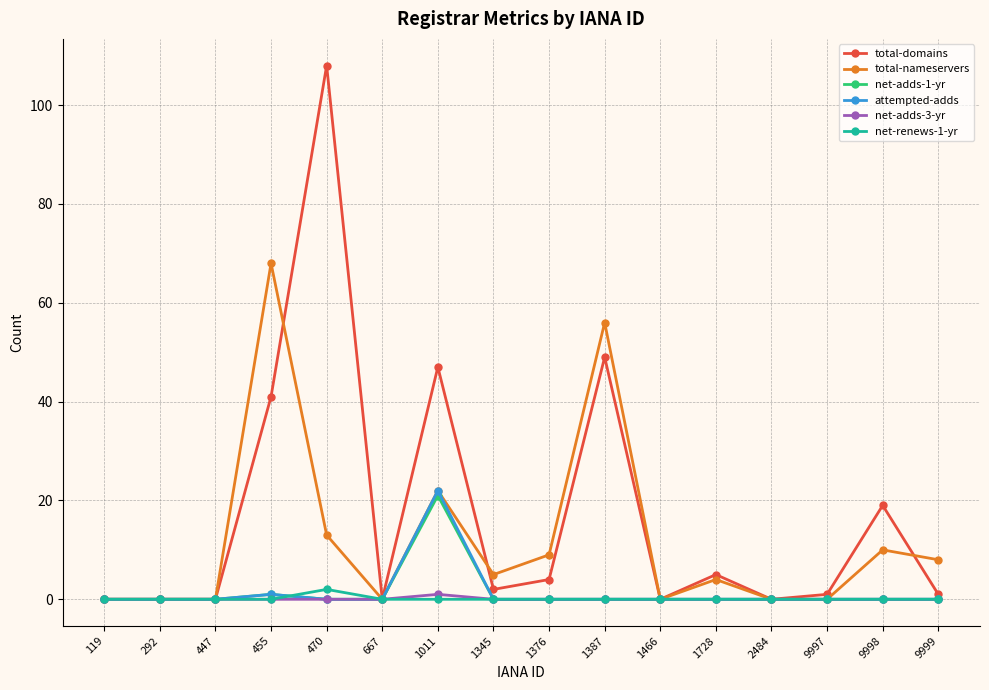

True or false: total-nameservers has a value of 0 at 1466.

True